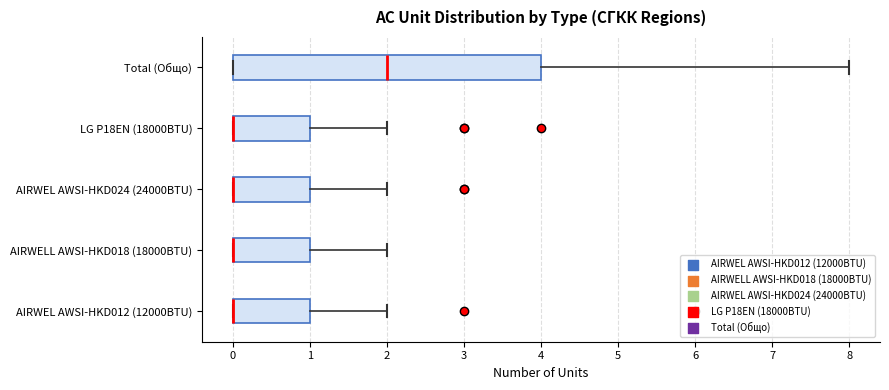

Where is the right edge of the box for Total (Общо) on the x-axis? The values are not printed on the chart, so give them approximately, as read against the axis.

4